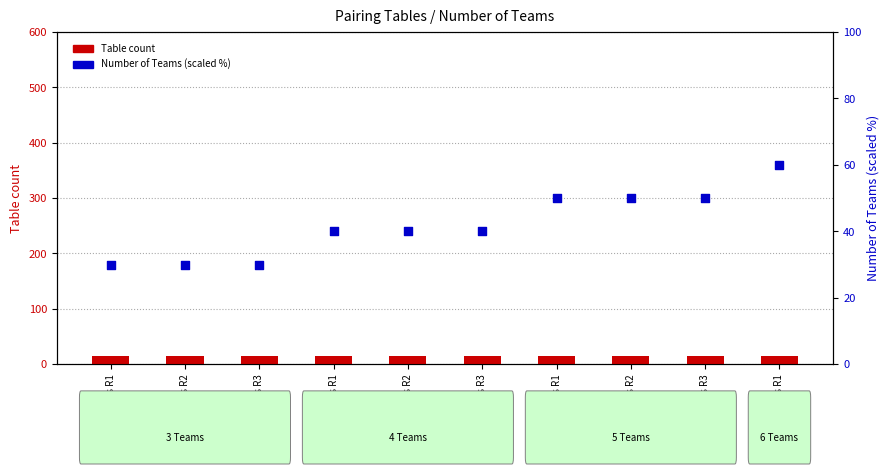

What are all the series names shown in the legend?

Table count, Number of Teams (scaled %)